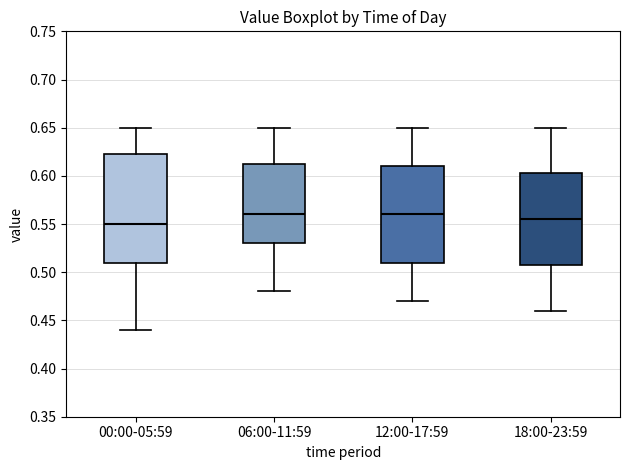

Reading left to right, transcribe this box plot: for each box, give where its median line is, the range the box spans, and where its two whiskers end, as read against the y-axis. The values are not printed on the chart, so give them approximately, as read against the axis.

00:00-05:59: median 0.550, box 0.510 to 0.625, whiskers 0.440 to 0.650
06:00-11:59: median 0.560, box 0.530 to 0.615, whiskers 0.480 to 0.650
12:00-17:59: median 0.560, box 0.510 to 0.610, whiskers 0.470 to 0.650
18:00-23:59: median 0.555, box 0.510 to 0.605, whiskers 0.460 to 0.650